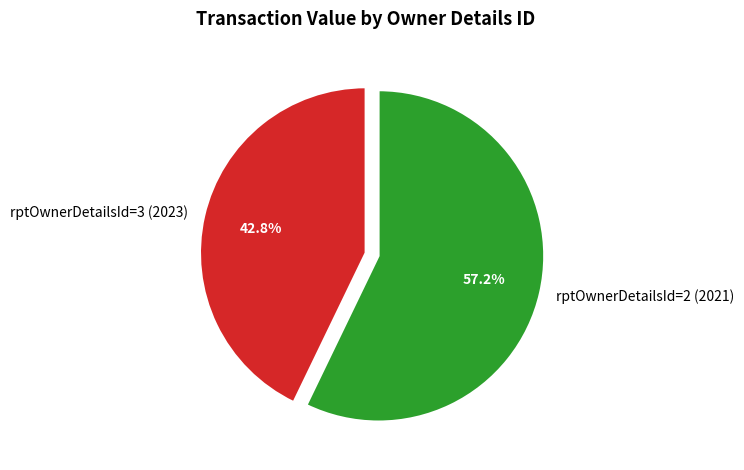

The rptOwnerDetailsId=3 (2023) slice represents 43% of the pie. True or false?

True